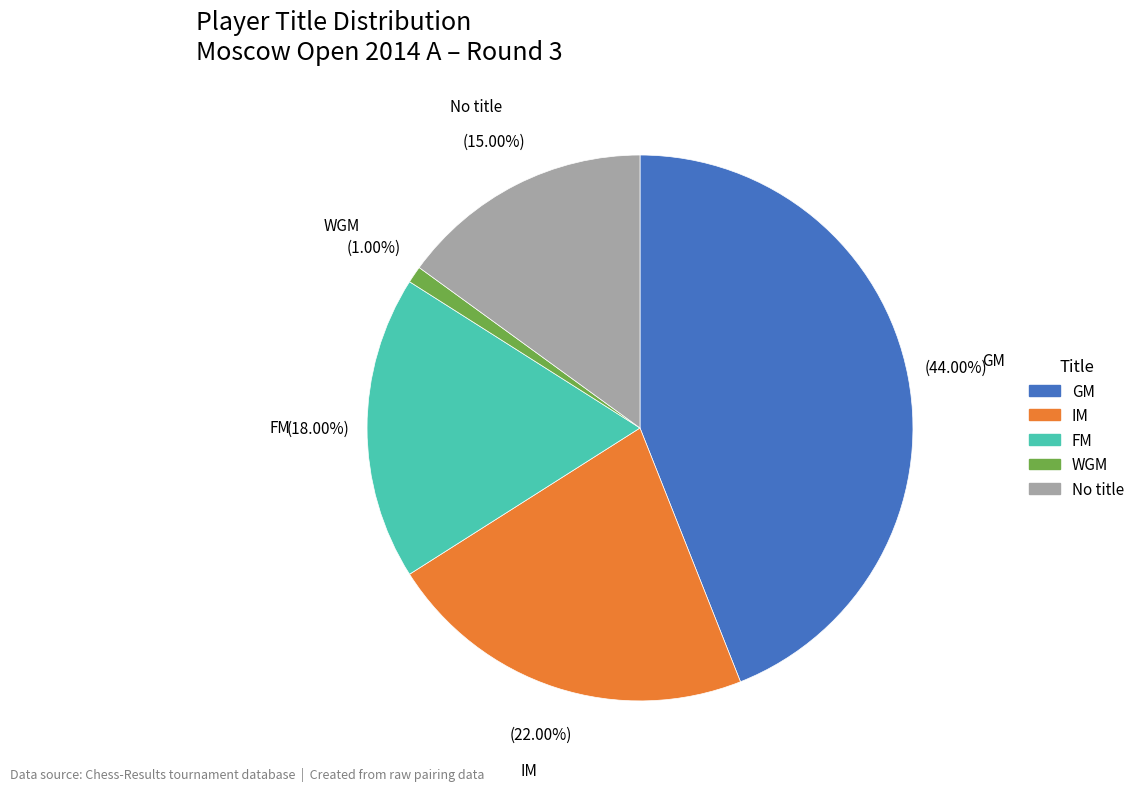

Does WGM account for over 50% of the chart?

No